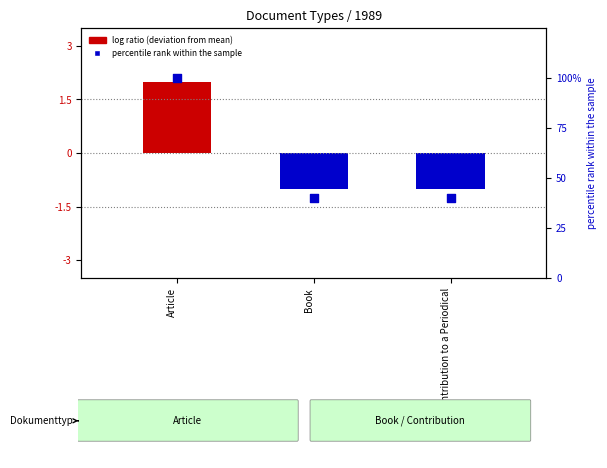

What is the total value across all series at Contribution to a Periodical?

39